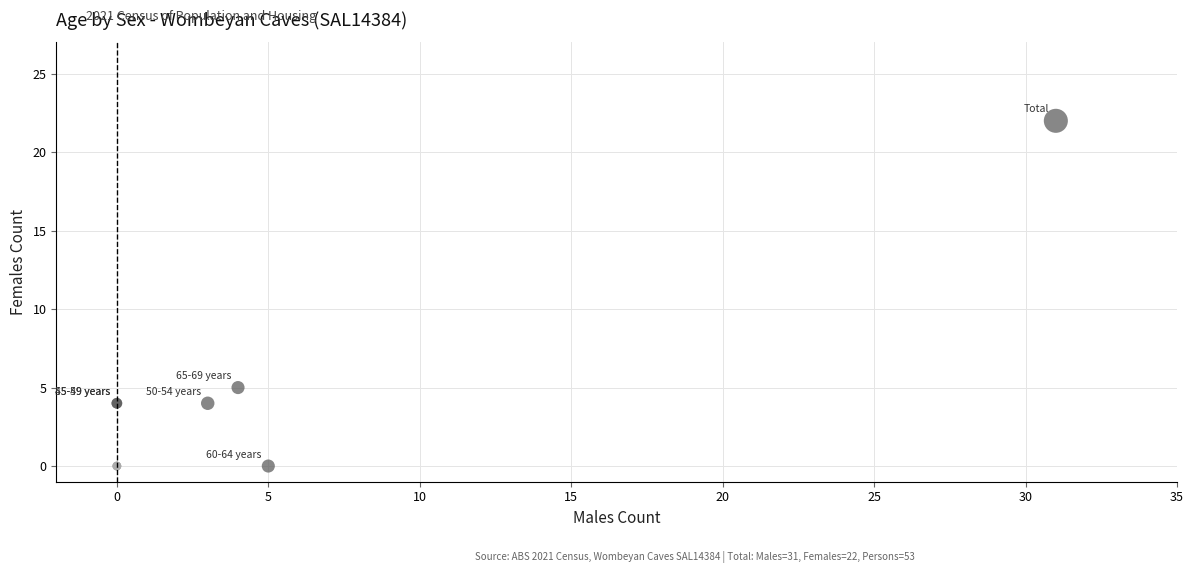

What Y value in the scatter plot is closest to 11?

5